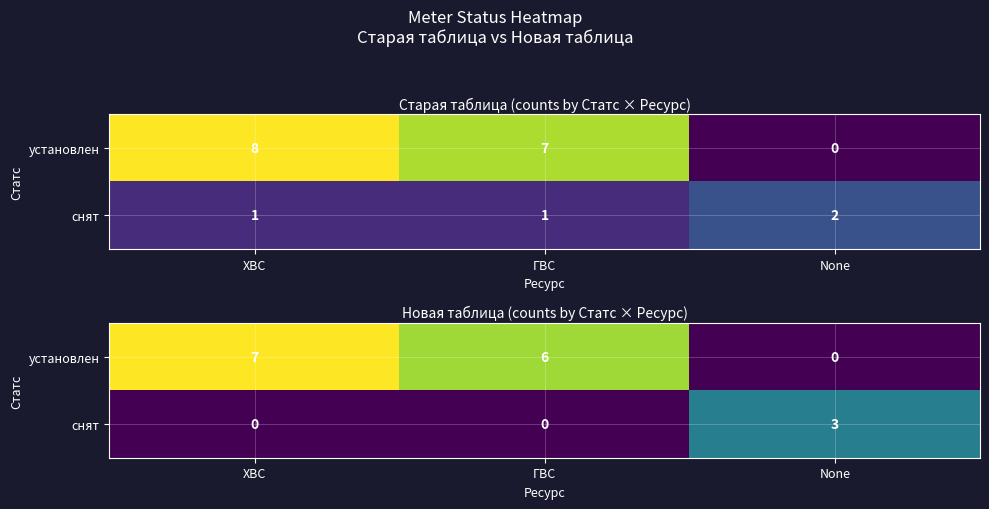

Is the value of снят at None greater than the value of установлен at ГВС?

No